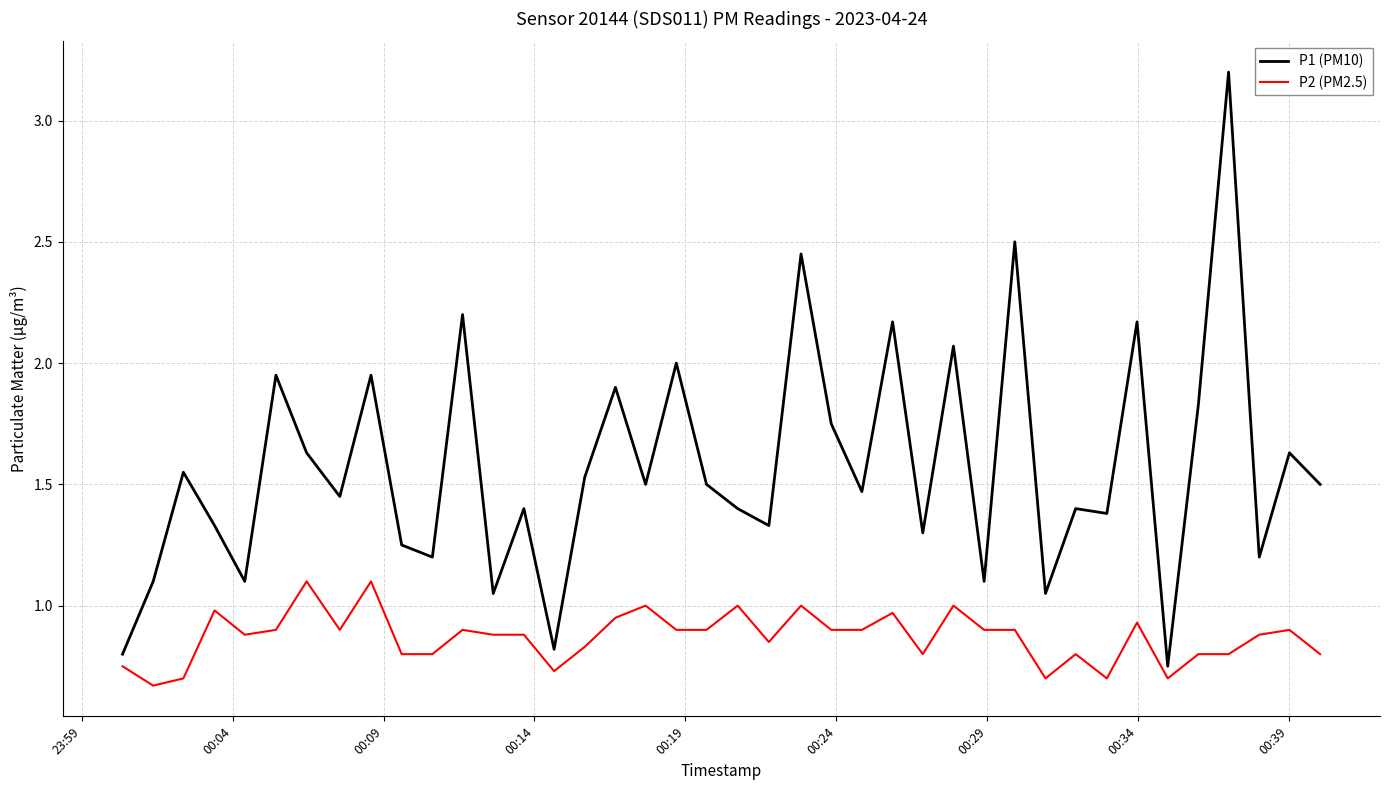

Which series has the largest range (max minus min)?

P1 (PM10)